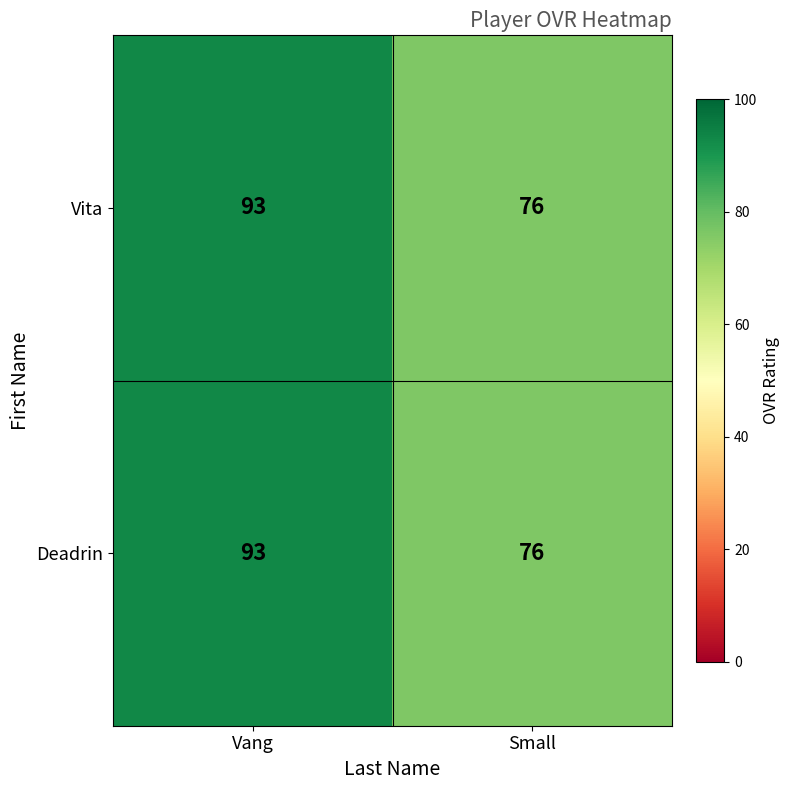

Count the number of categories in the chart.

2